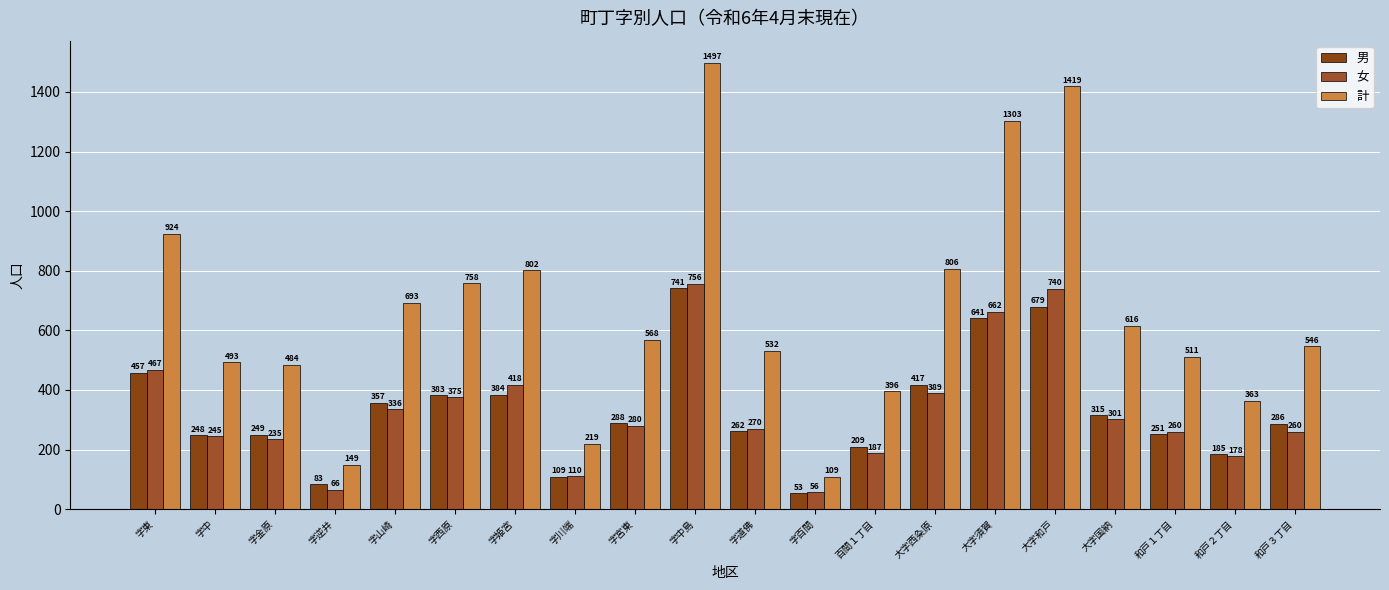

Reading left to right, what are all the values shown in this chart?

男: 457	248	249	83	357	383	384	109	288	741	262	53	209	417	641	679	315	251	185	286
女: 467	245	235	66	336	375	418	110	280	756	270	56	187	389	662	740	301	260	178	260
計: 924	493	484	149	693	758	802	219	568	1497	532	109	396	806	1303	1419	616	511	363	546